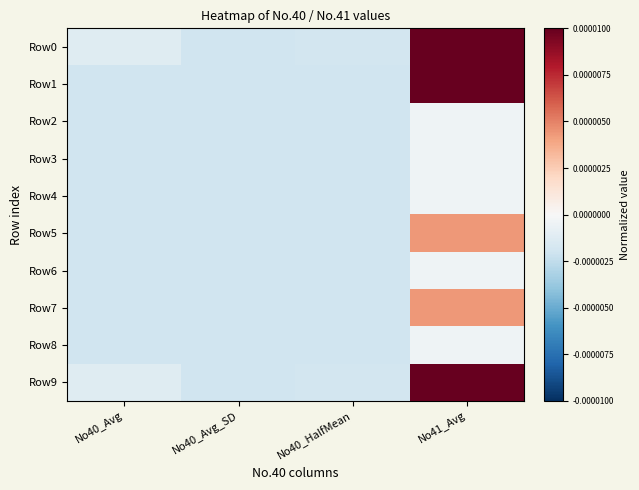

At how many categories does at least one series exceed 0?

1